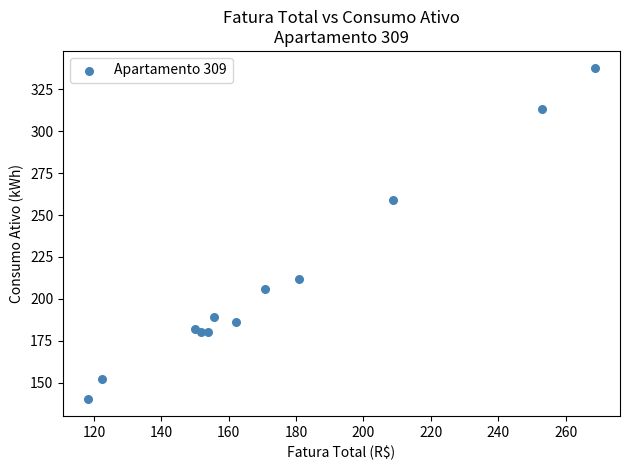

What Y value in the scatter plot is closest to 239?

259